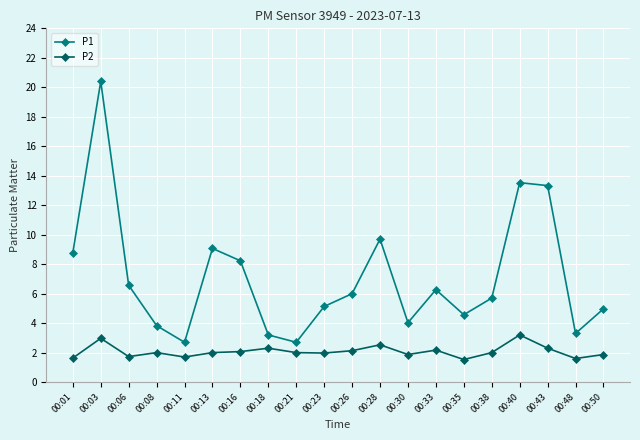

What is the sum of the P2 values at 00:26 and 00:16?

4.2